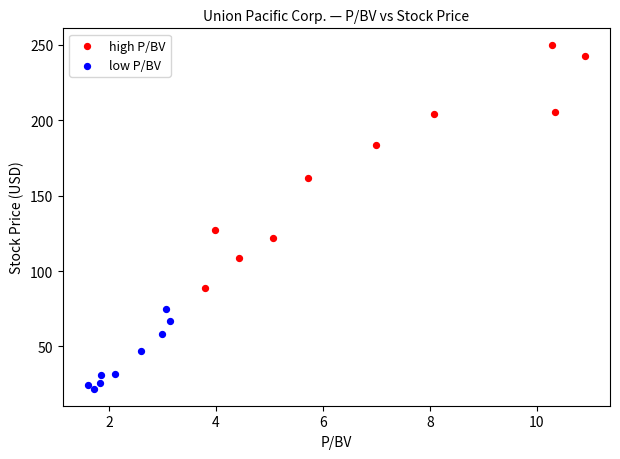

Which series reaches the maximum Y coordinate?

high P/BV